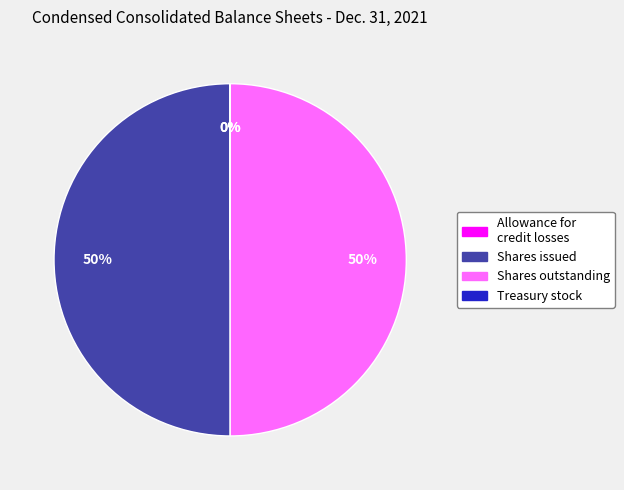

Approximately how many times larger is the value at Shares issued compared to Shares outstanding?

1.0